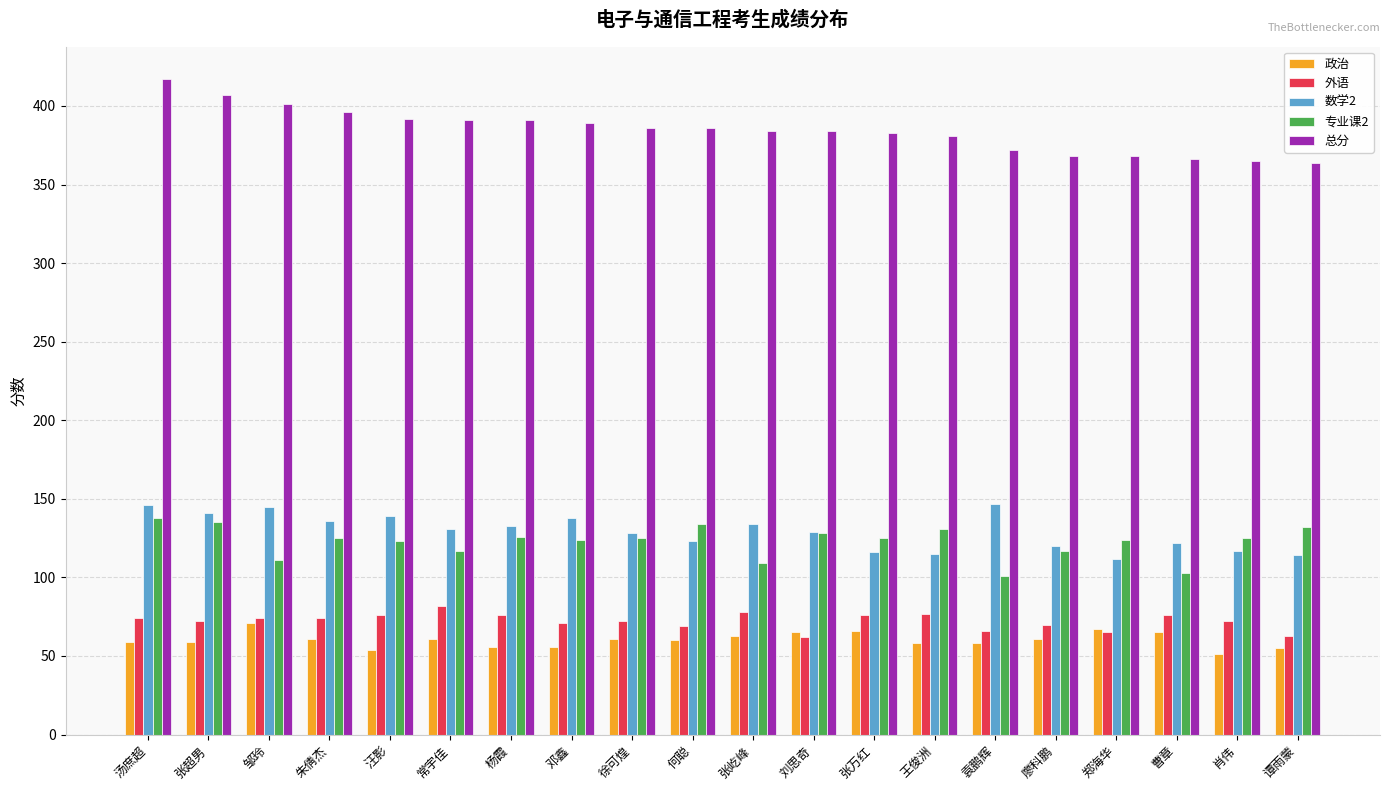

What is the label of the 9th bar from the left?

徐可煌